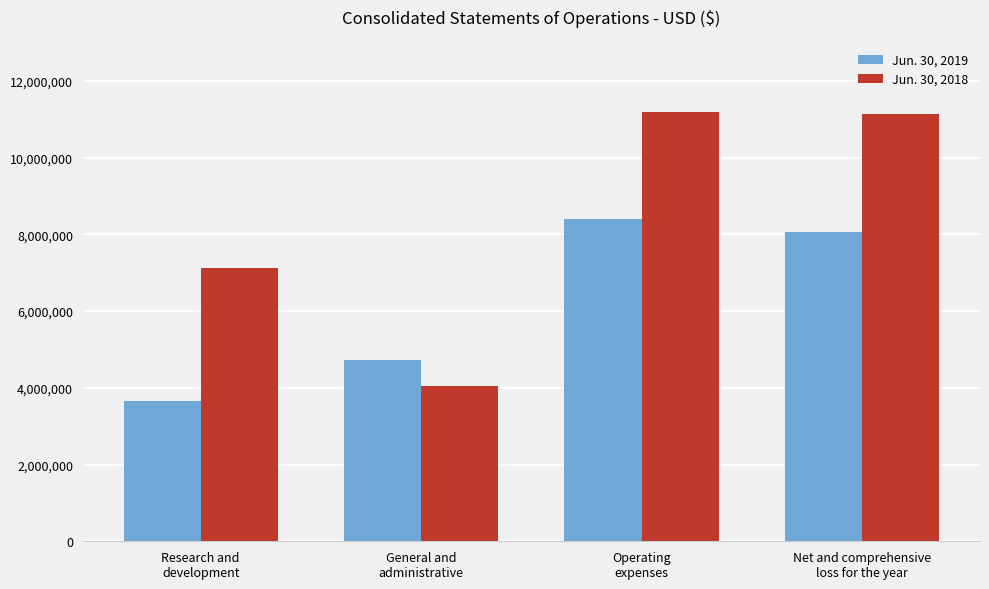

Which series has the widest spread of values?

Jun. 30, 2018